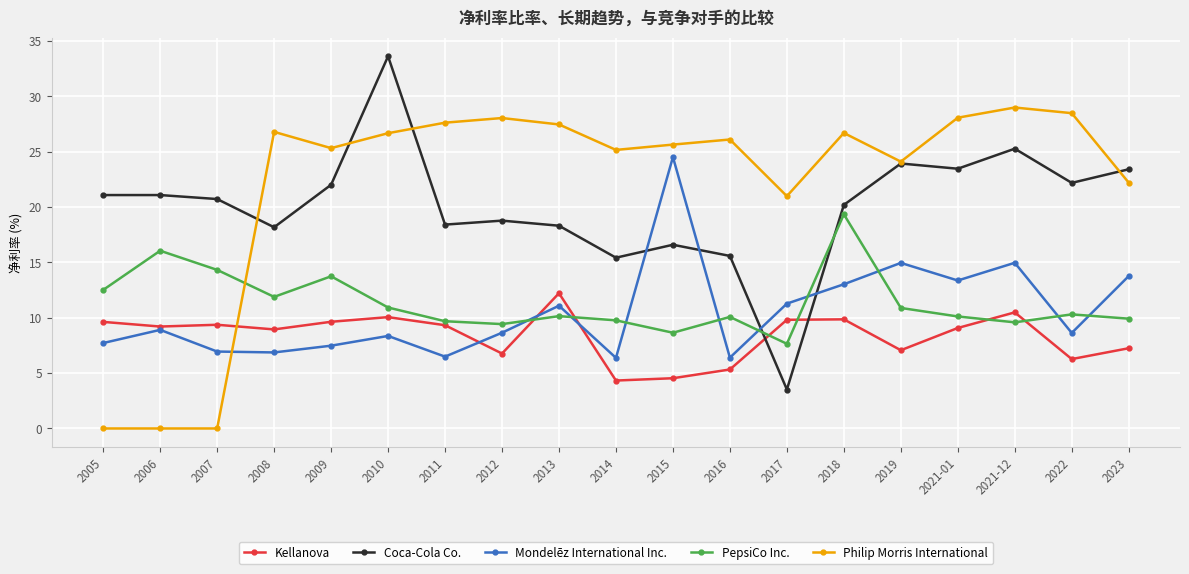

How many lines are shown in the chart?

5